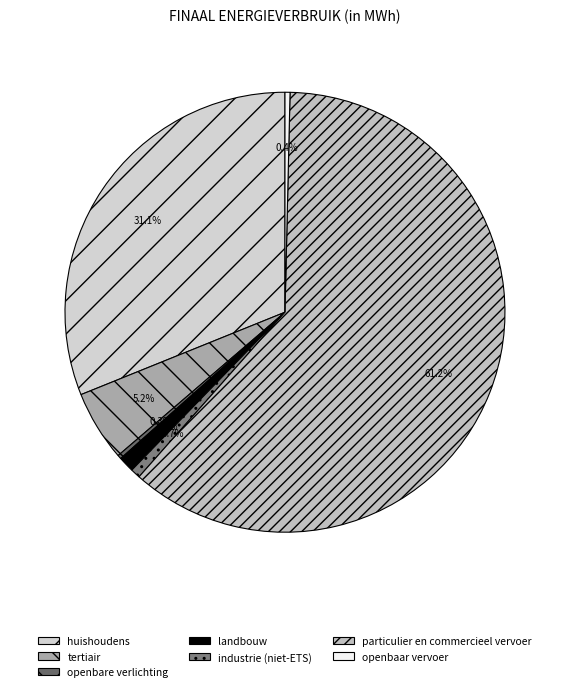

Do openbaar vervoer and tertiair together represent more than half of the pie?

No